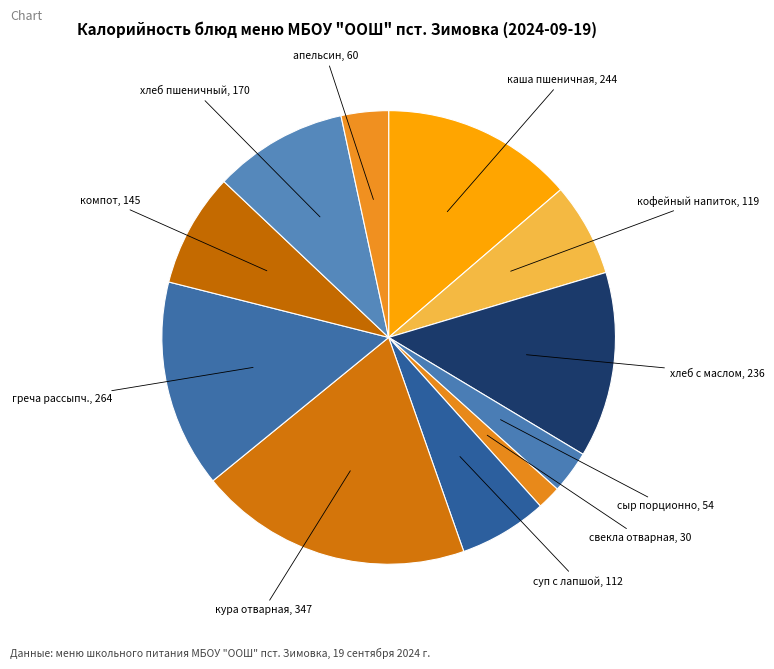

Which slice is the smallest?

свекла отварная в нарезке